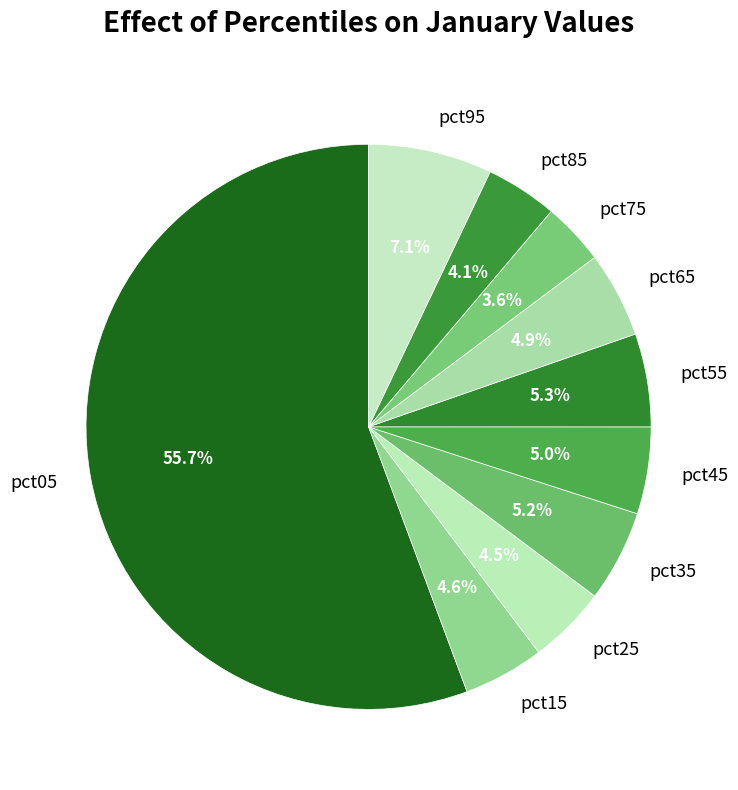

Is there any slice that represents more than half of the pie?

Yes